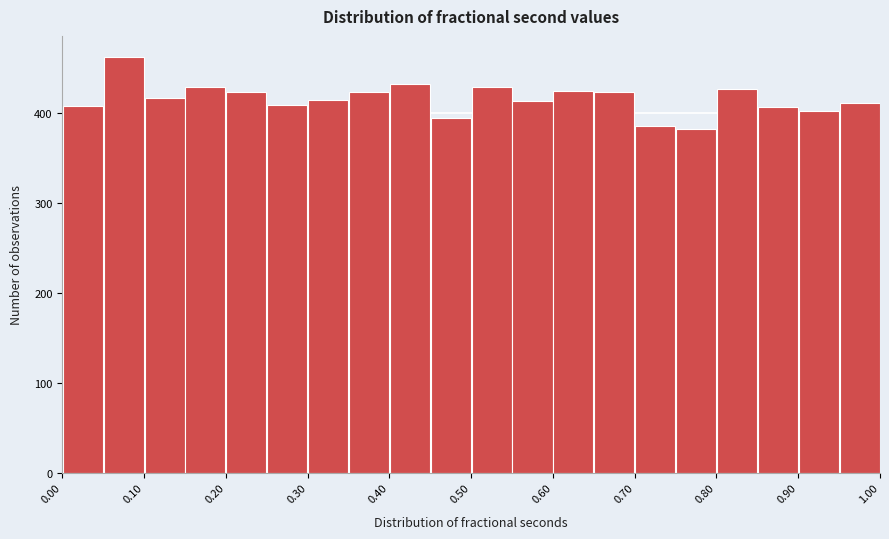

Reading left to right, transcribe this chart: for each bar, give the range it covers on the x-axis and its height. The values are not printed on the chart, so give them approximately, as read against the axis.

0.00 to 0.05: 410
0.05 to 0.10: 460
0.10 to 0.15: 420
0.15 to 0.20: 430
0.20 to 0.25: 420
0.25 to 0.30: 410
0.30 to 0.35: 420
0.35 to 0.40: 420
0.40 to 0.45: 430
0.45 to 0.50: 400
0.50 to 0.55: 430
0.55 to 0.60: 410
0.60 to 0.65: 430
0.65 to 0.70: 420
0.70 to 0.75: 390
0.75 to 0.80: 380
0.80 to 0.85: 430
0.85 to 0.90: 410
0.90 to 0.95: 400
0.95 to 1.00: 410